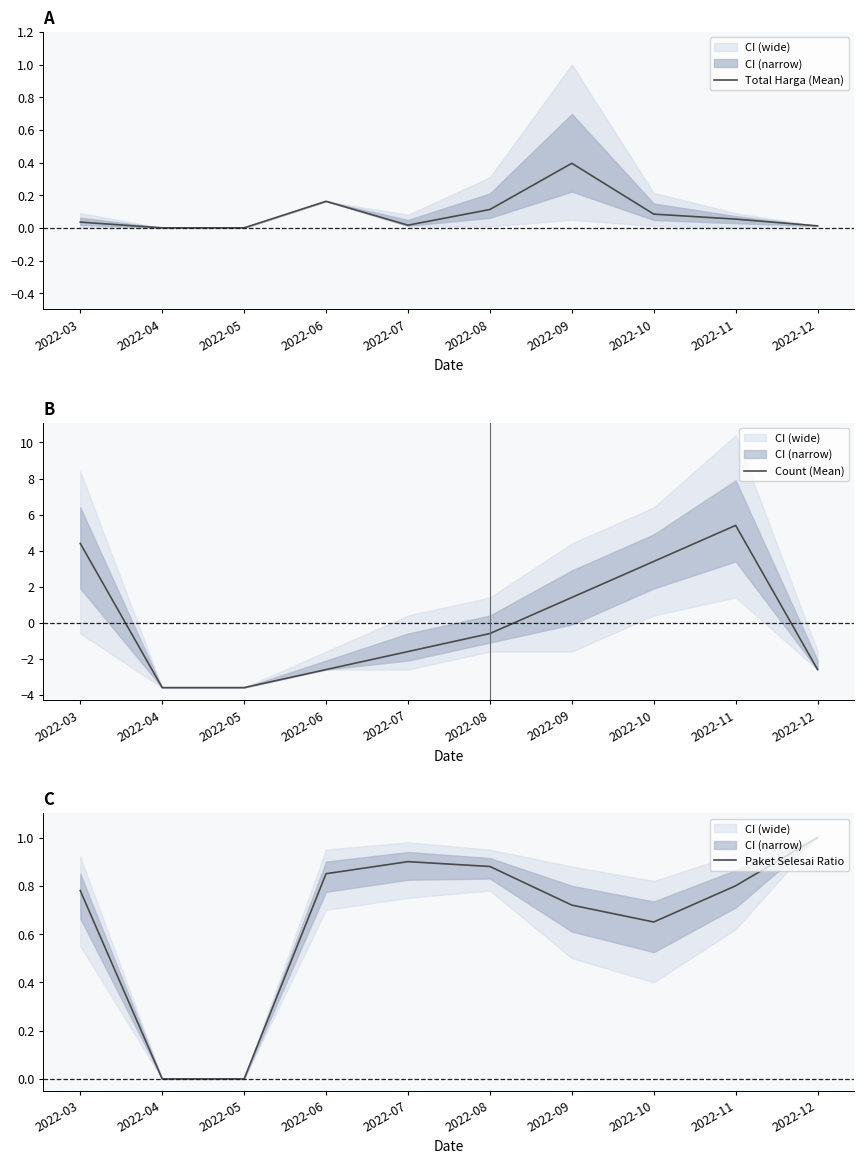

The Paket Selesai Ratio series shows 0.0 at 2022-04. True or false?

True